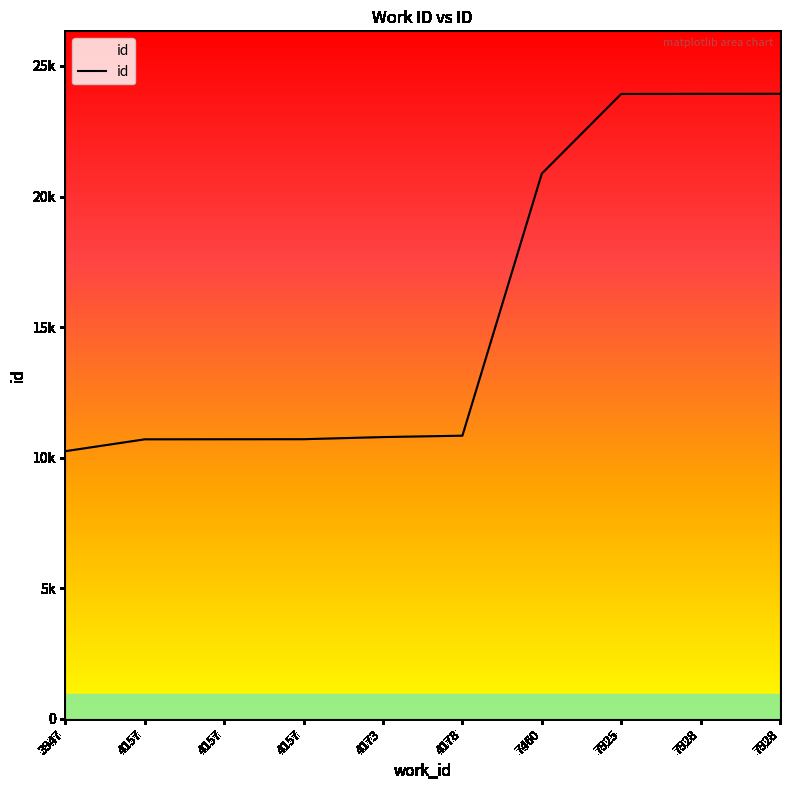

Is this an area chart (filled region under the line)?

Yes